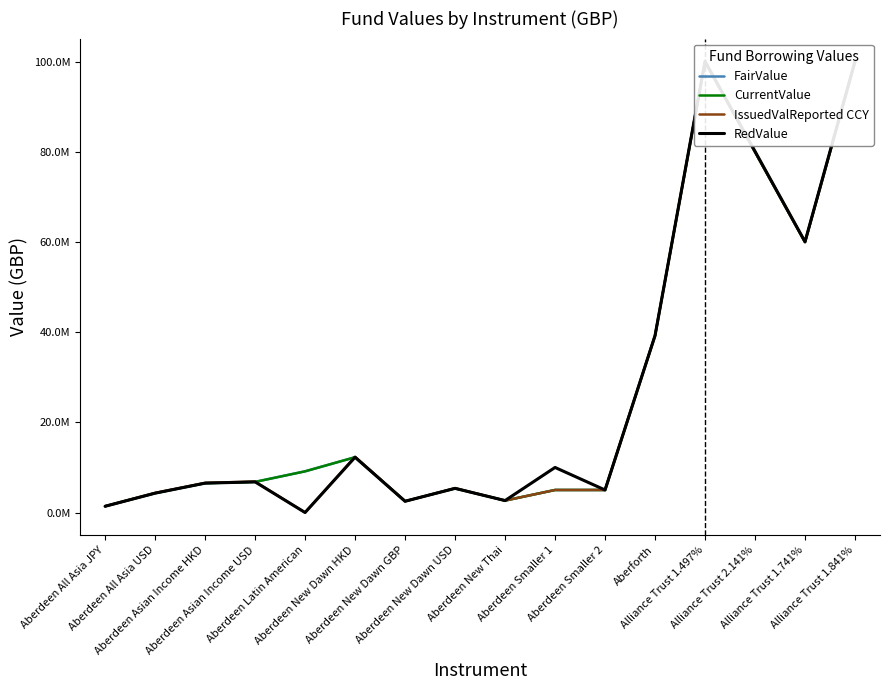

What is the difference between the highest and lowest values at Alliance Trust 1.497%?

127176